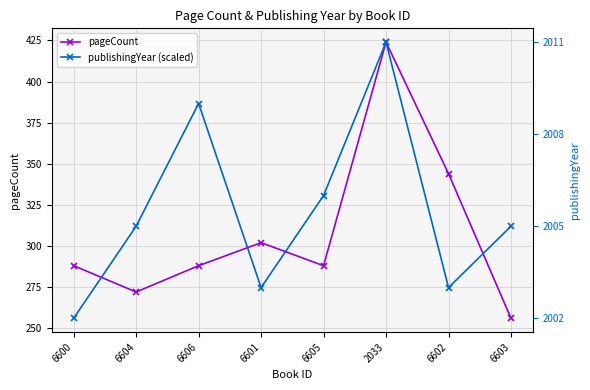

Which series has the widest spread of values?

pageCount